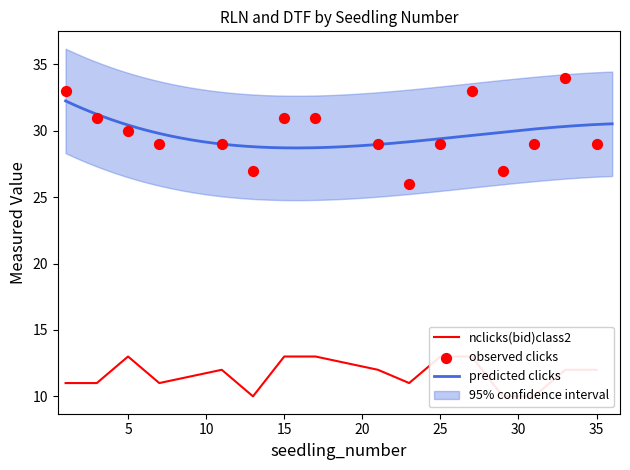

Which has a higher value, 11 or 19?

19